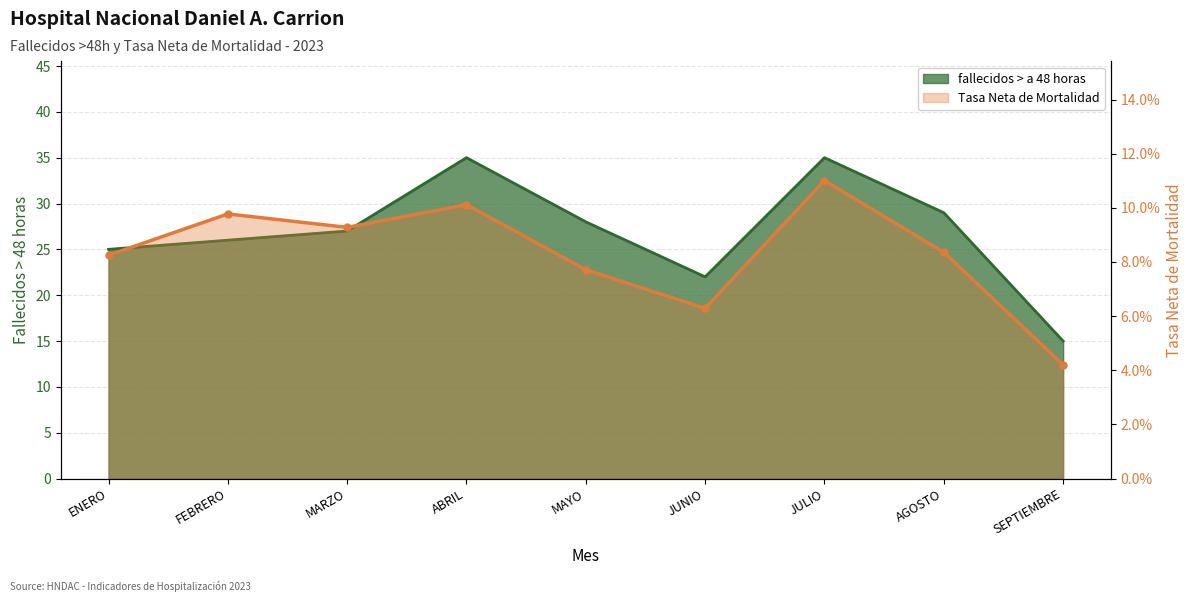

What is the sum of the TASA NETA DE MORTALIDAD values at MAYO and SEPTIEMBRE?

0.1